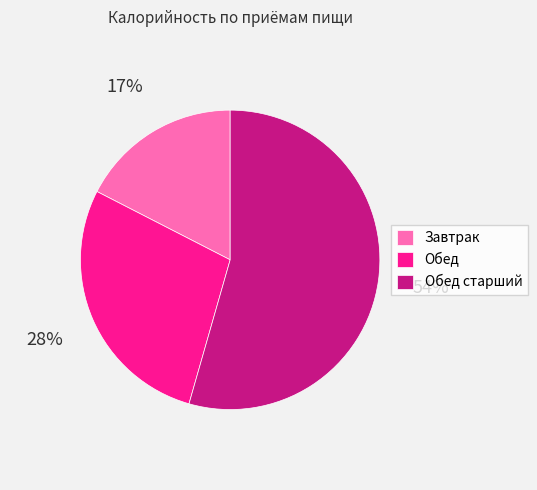

True or false: Обед старший accounts for 54% of the total.

True